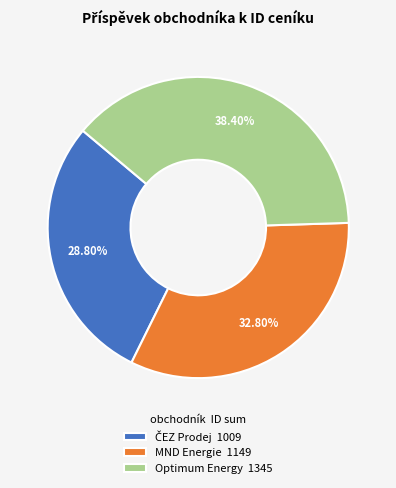

Which category has the biggest portion of the pie?

Optimum Energy 1345